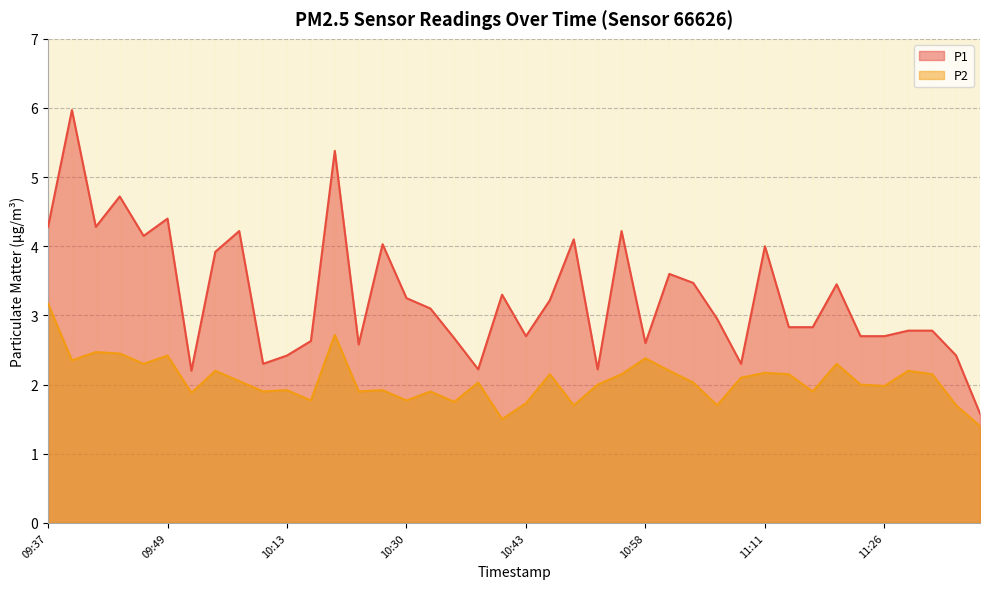

What are all the series names shown in the legend?

P1, P2